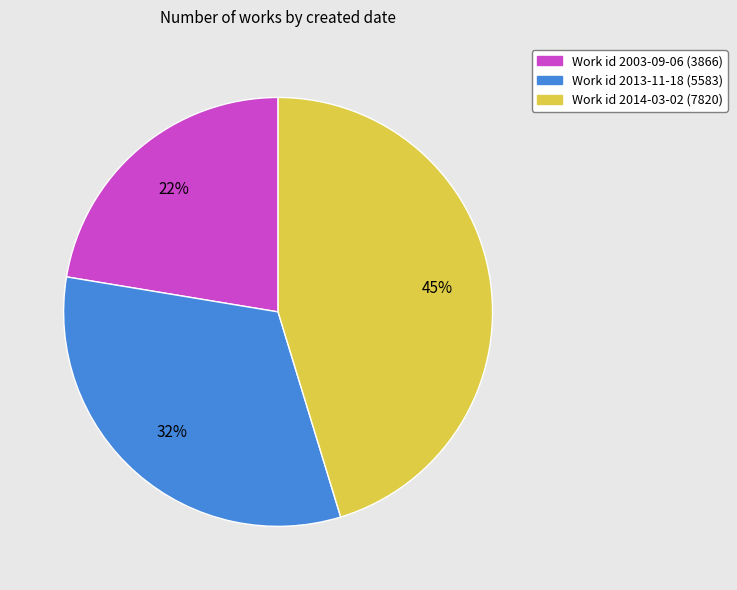

Approximately how many times larger is the value at Work id 2003-09-06 (3866) compared to Work id 2013-11-18 (5583)?

0.7